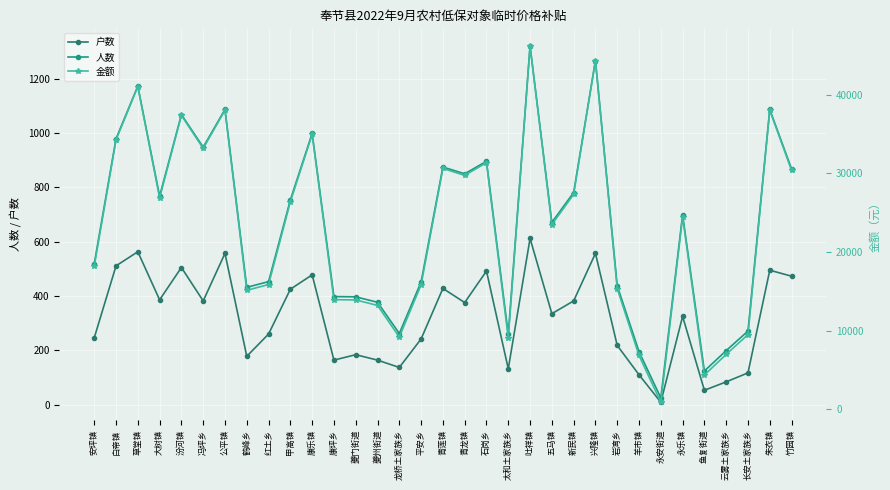

What is the highest value of the 户数 series?

612